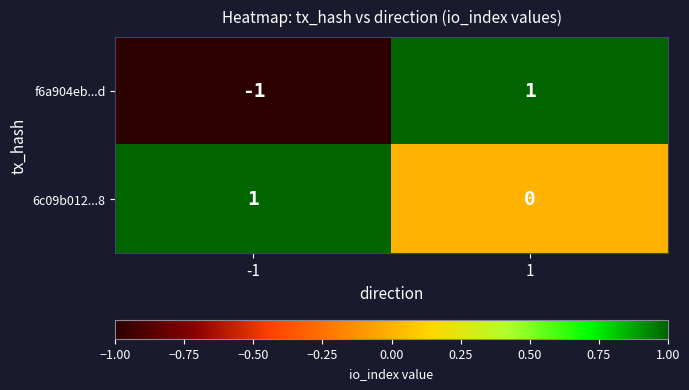

Which series changed the most between -1 and 1?

f6a904eb...d